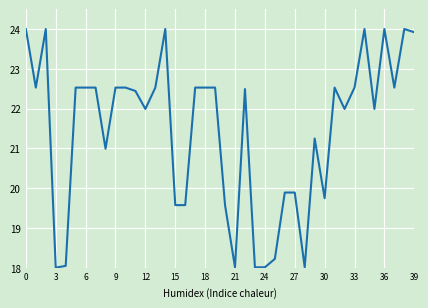

What is the greatest value displayed?

24.0